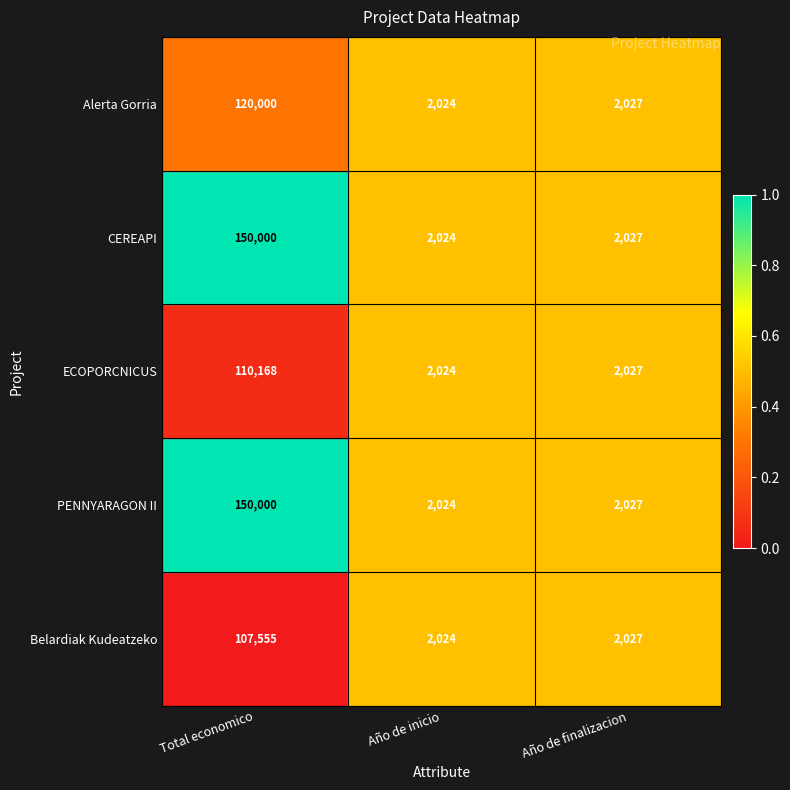

How many data points does each series have?

3